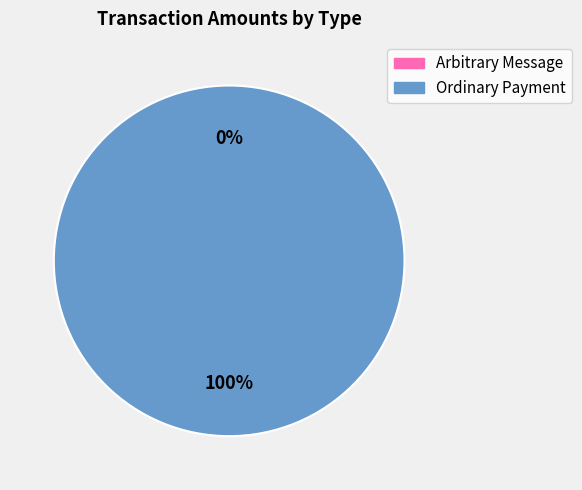

Combined, do Ordinary Payment (5.0) and Ordinary Payment (6.0) account for over 50%?

Yes